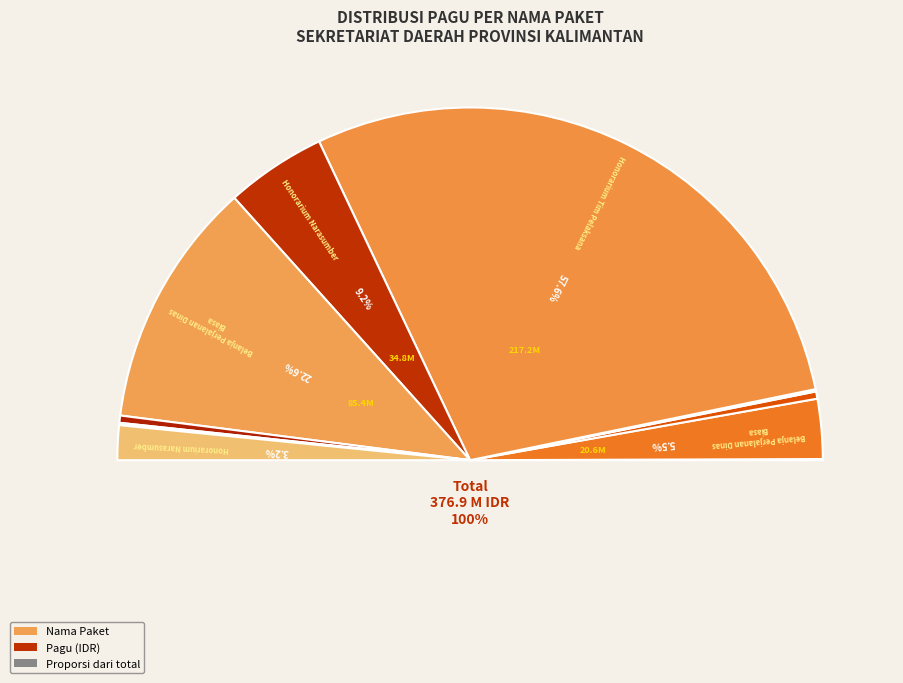

To the nearest percent, what is the average slice percentage?

8%